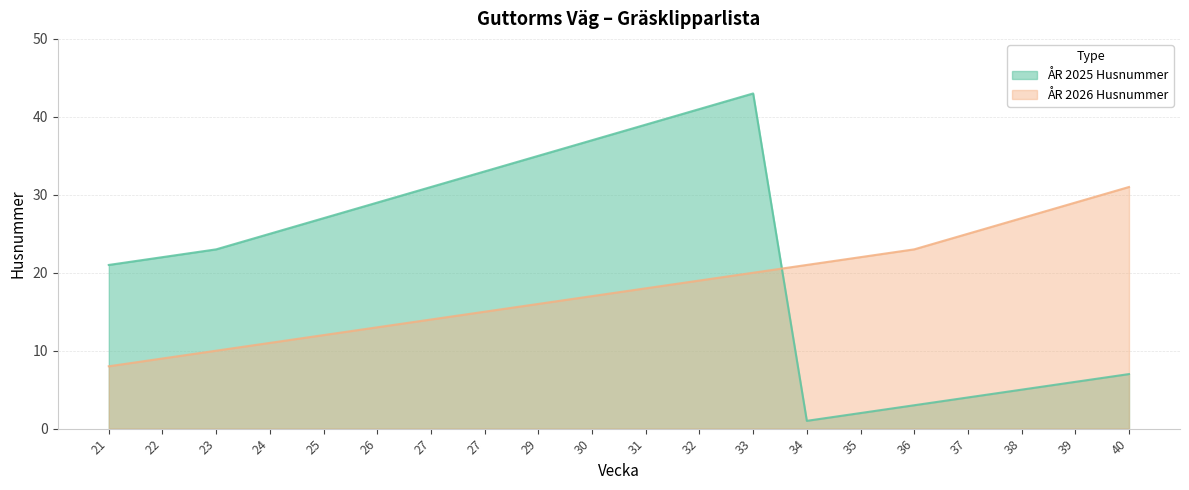

How many data points in ÅR 2025 Husnummer are above 25?

9